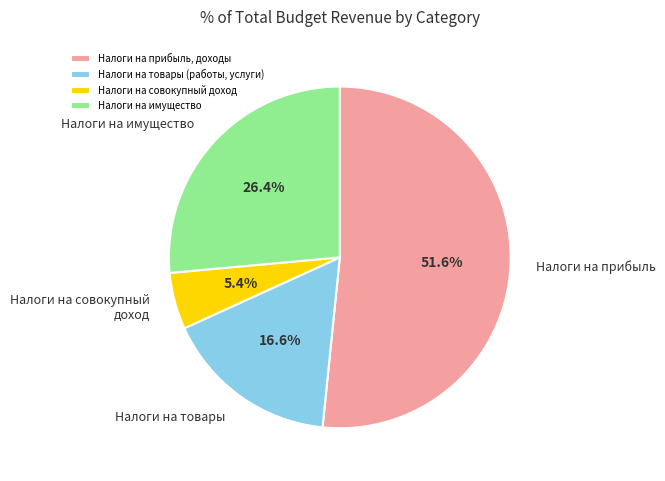

Approximately how many times larger is the value at Налоги на имущество compared to Налоги на прибыль, доходы?

0.5